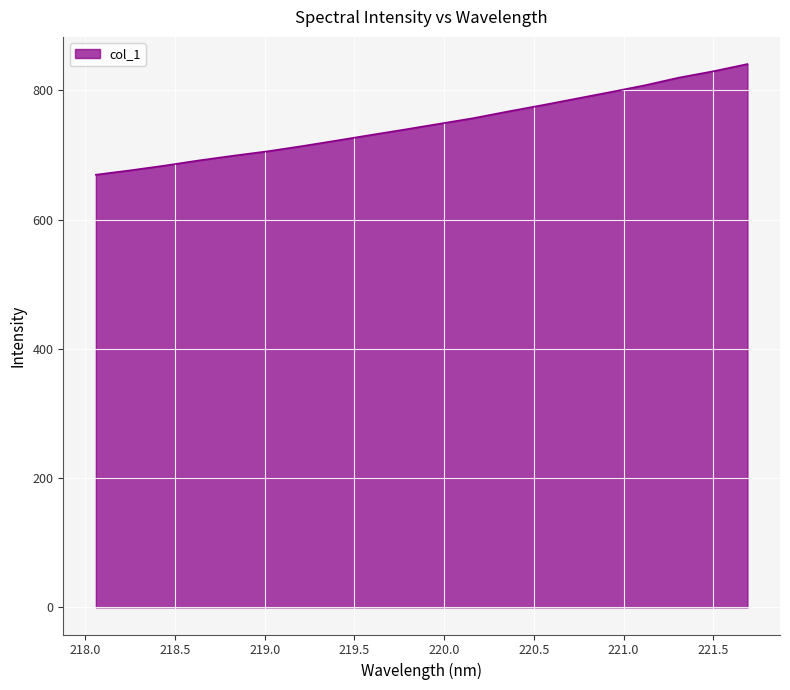

What is the sum of all values?

14959.6